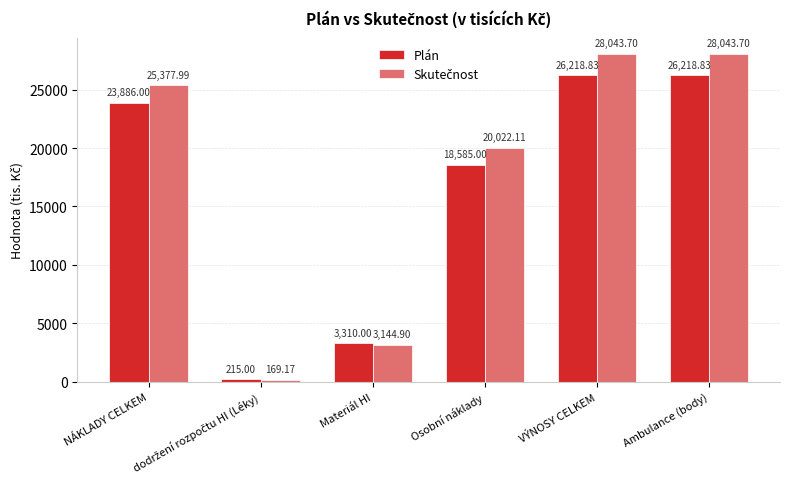

What position from the left is NÁKLADY CELKEM?

1